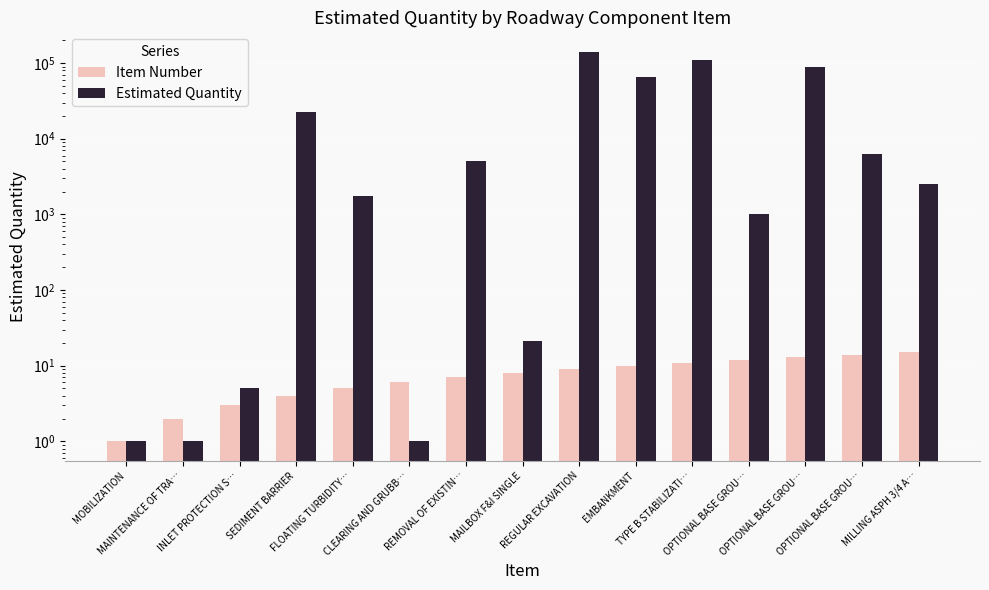

Reading left to right, list all the values displayed in this chart.

Item Number: MOBILIZATION=1	MAINTENANCE OF TRA…=2	INLET PROTECTION S…=3	SEDIMENT BARRIER=4	FLOATING TURBIDITY…=5	CLEARING AND GRUBB…=6	REMOVAL OF EXISTIN…=7	MAILBOX F&I SINGLE=8	REGULAR EXCAVATION=9	EMBANKMENT=10	TYPE B STABILIZATI…=11	OPTIONAL BASE GROU…=12	OPTIONAL BASE GROU…=13	OPTIONAL BASE GROU…=14	MILLING ASPH 3/4 A…=15
Estimated Quantity: MOBILIZATION=1	MAINTENANCE OF TRA…=1	INLET PROTECTION S…=5	SEDIMENT BARRIER=22751	FLOATING TURBIDITY…=1765	CLEARING AND GRUBB…=1	REMOVAL OF EXISTIN…=5037	MAILBOX F&I SINGLE=21	REGULAR EXCAVATION=140983	EMBANKMENT=66245	TYPE B STABILIZATI…=108959	OPTIONAL BASE GROU…=1018	OPTIONAL BASE GROU…=88614	OPTIONAL BASE GROU…=6286	MILLING ASPH 3/4 A…=2494